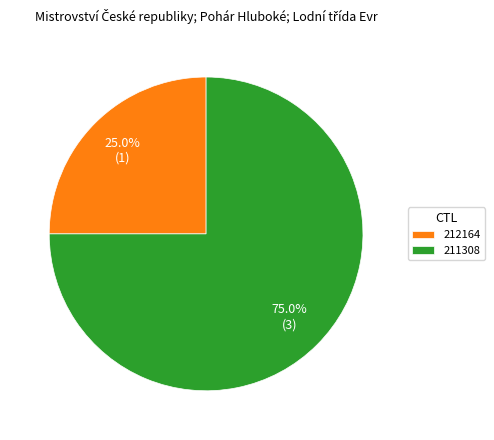

Which category has the smallest portion of the pie?

212164